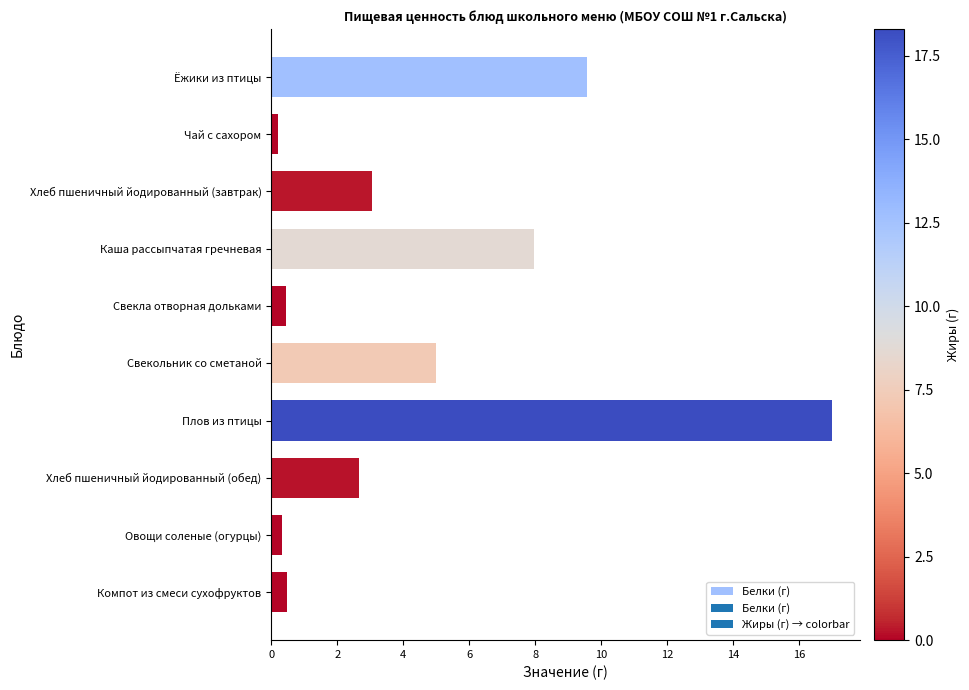

Is it true that the value at Хлеб пшеничный йодированный (завтрак) is 5.2?

False